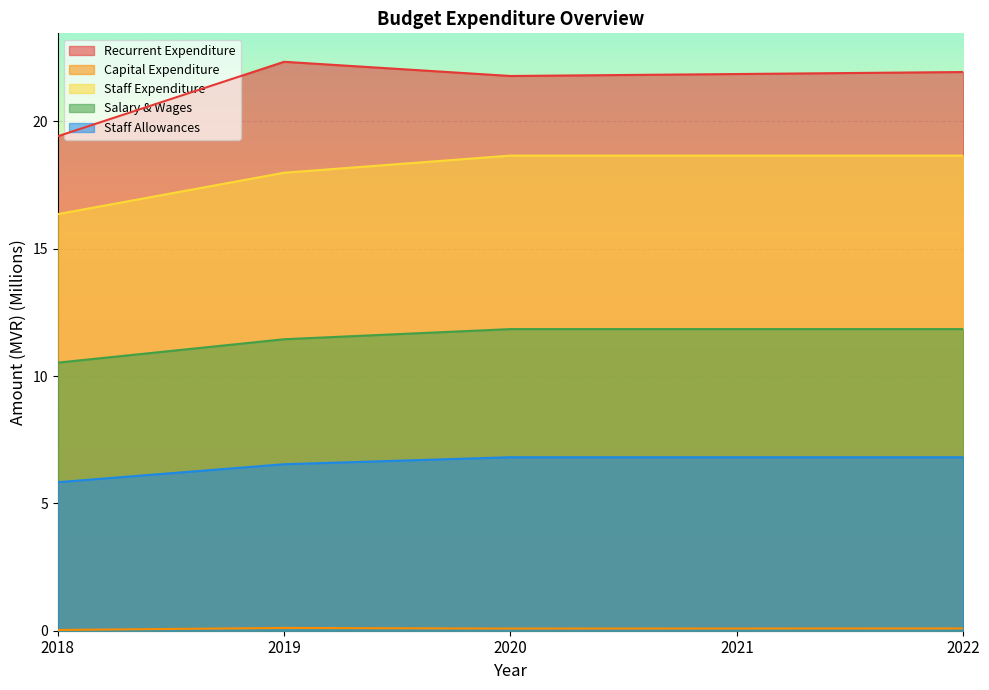

The value of Staff Allowances at 2019 is 6.5. True or false?

True